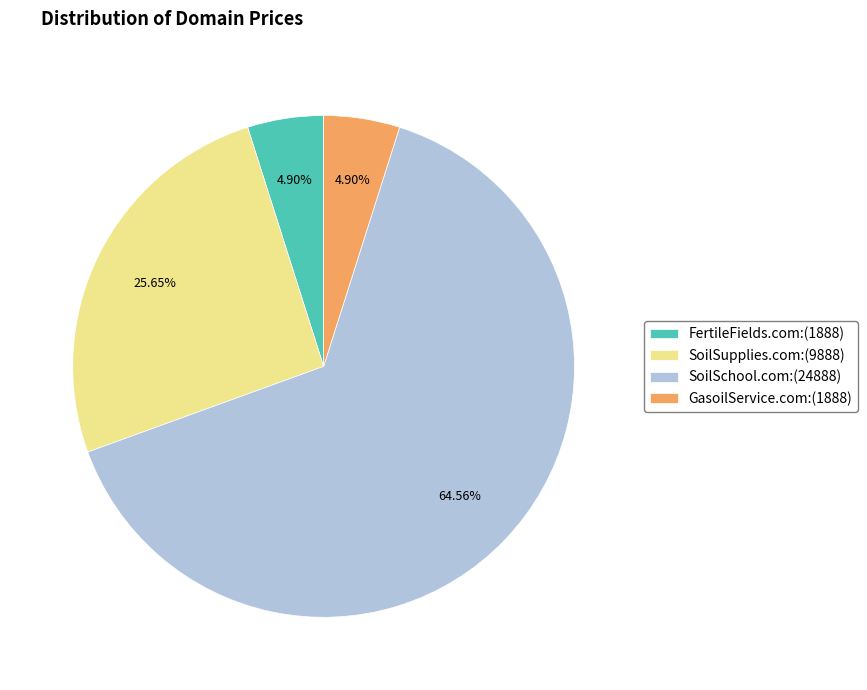

To the nearest percent, what portion does GasoilService.com represent?

5%